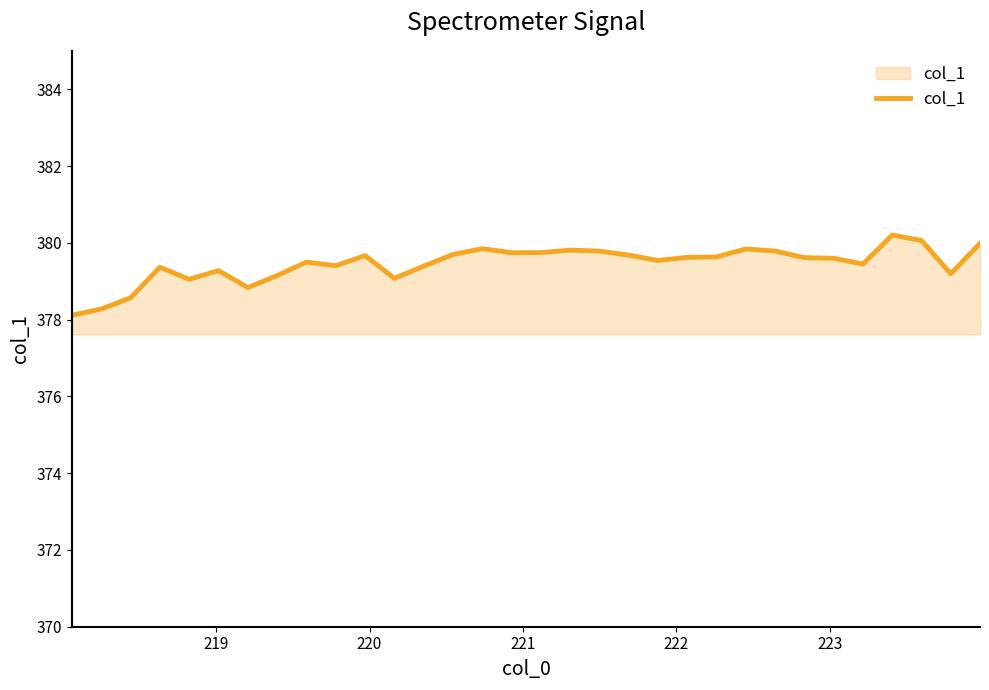

What is the smallest value displayed?

378.1